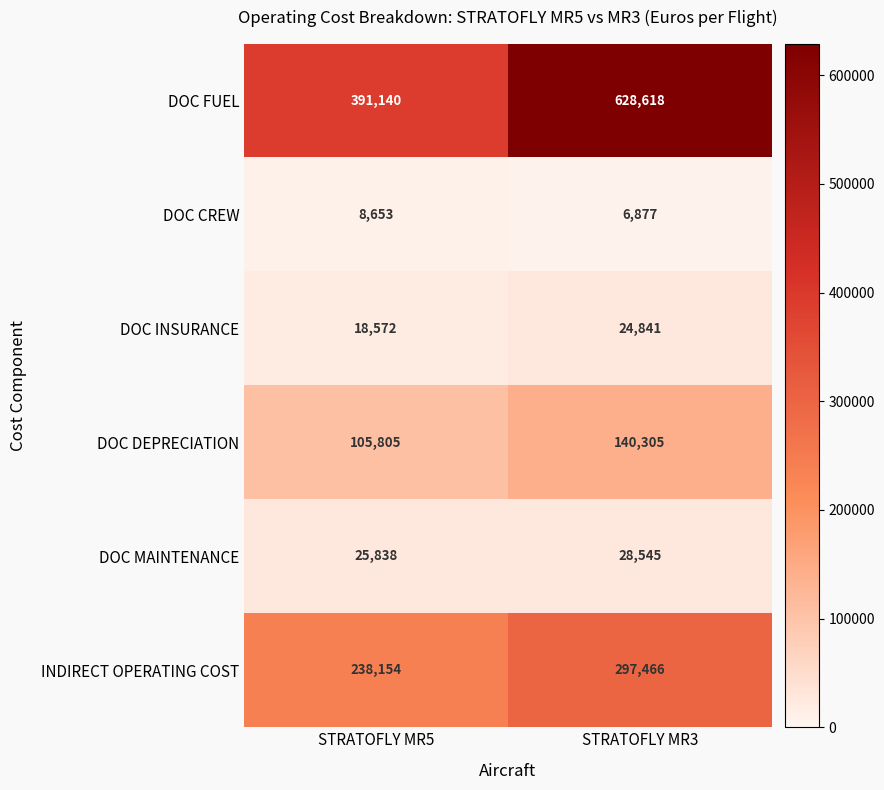

The DOC CREW series shows 3169 at STRATOFLY MR5. True or false?

False